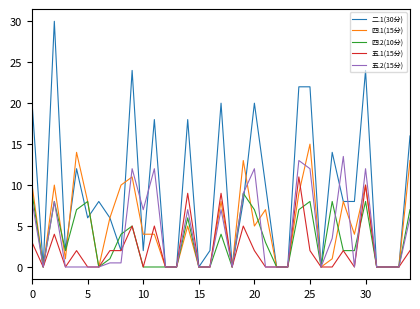

Which series has the largest range (max minus min)?

二.1(30分)